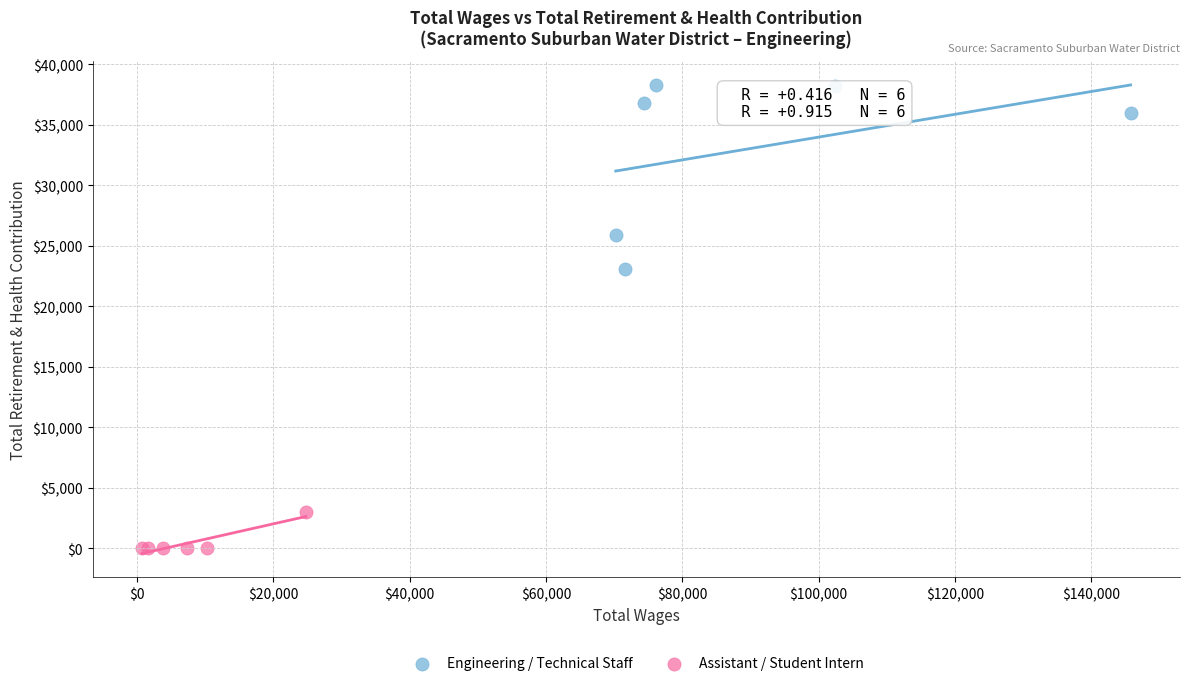

Which series has the widest spread of Y values?

Engineering / Technical Staff